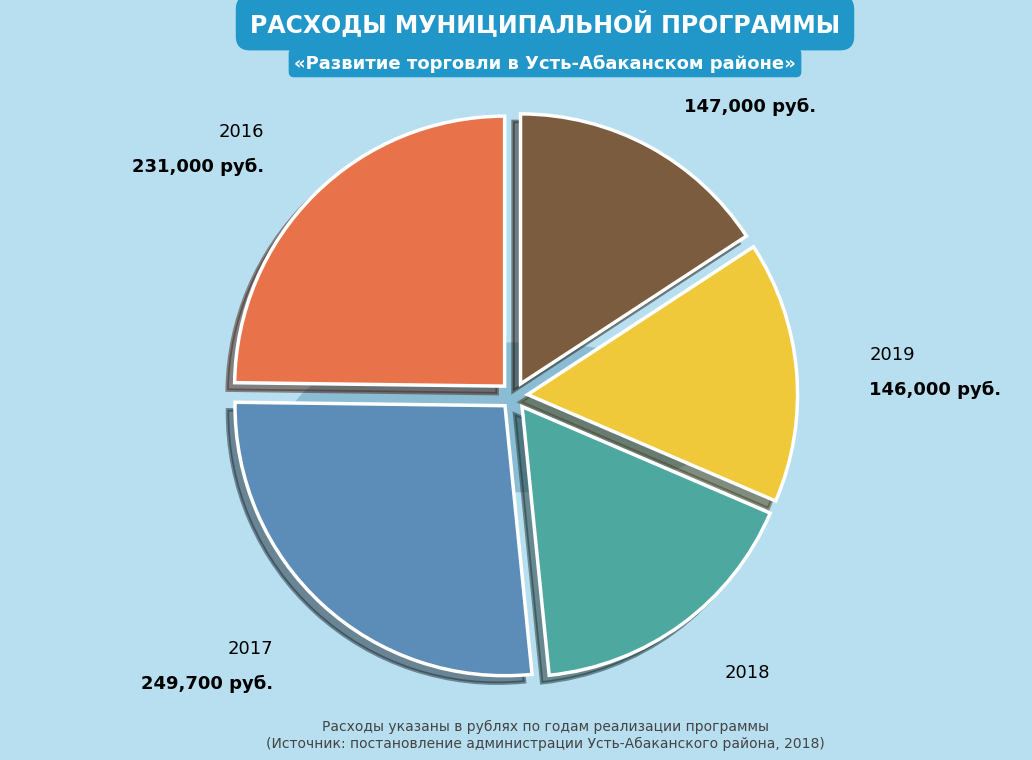

The 2016 slice represents 32% of the pie. True or false?

False